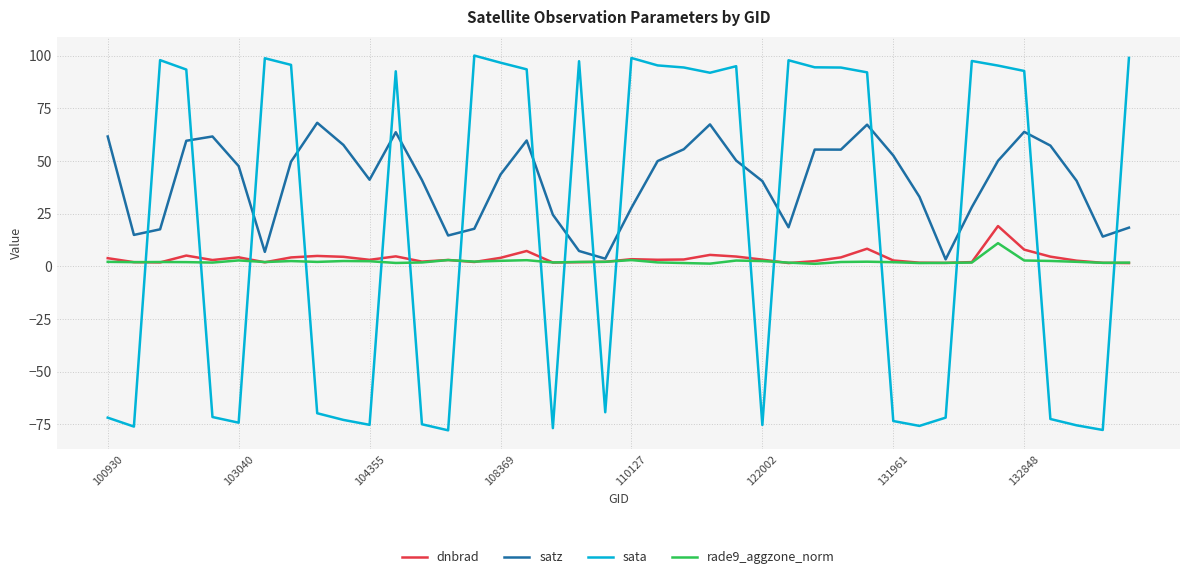

After their last crossing, which series has the higher values: dnbrad or sata?

sata